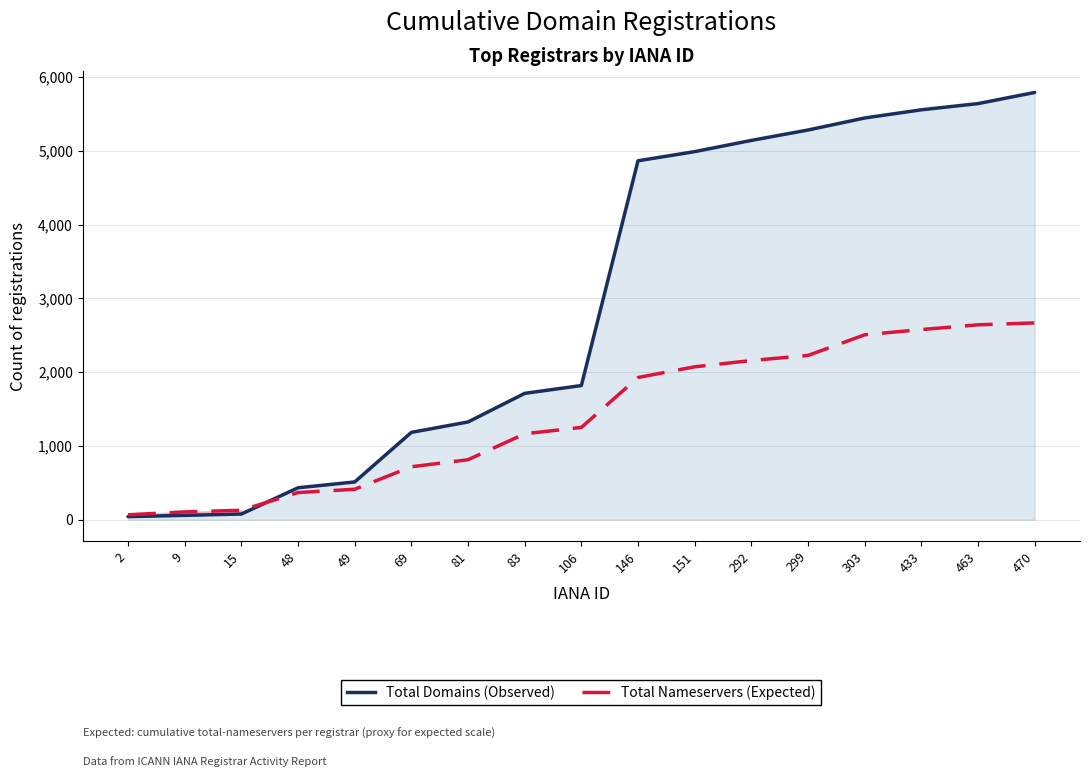

Reading left to right, what are all the values shown in this chart?

Total Domains (Observed): 2=41	9=58	15=76	48=432	49=511	69=1183	81=1324	83=1712	106=1818	146=4865	151=4989	292=5141	299=5282	303=5445	433=5556	463=5640	470=5791
Total Nameservers (Expected): 2=66	9=105	15=127	48=367	49=412	69=717	81=812	83=1164	106=1250	146=1927	151=2072	292=2157	299=2226	303=2506	433=2577	463=2641	470=2667